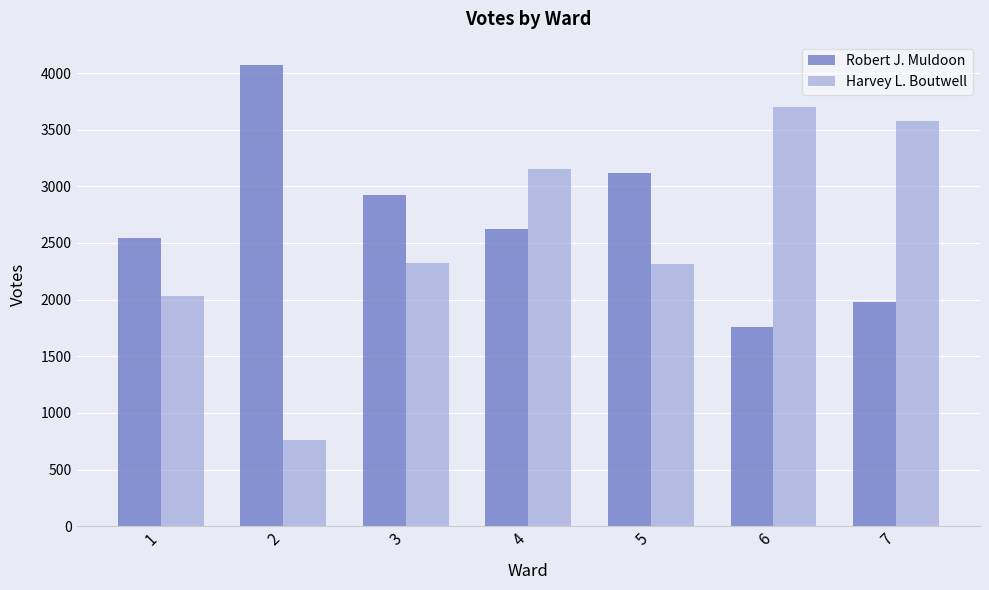

At how many categories does at least one series exceed 1483?

7